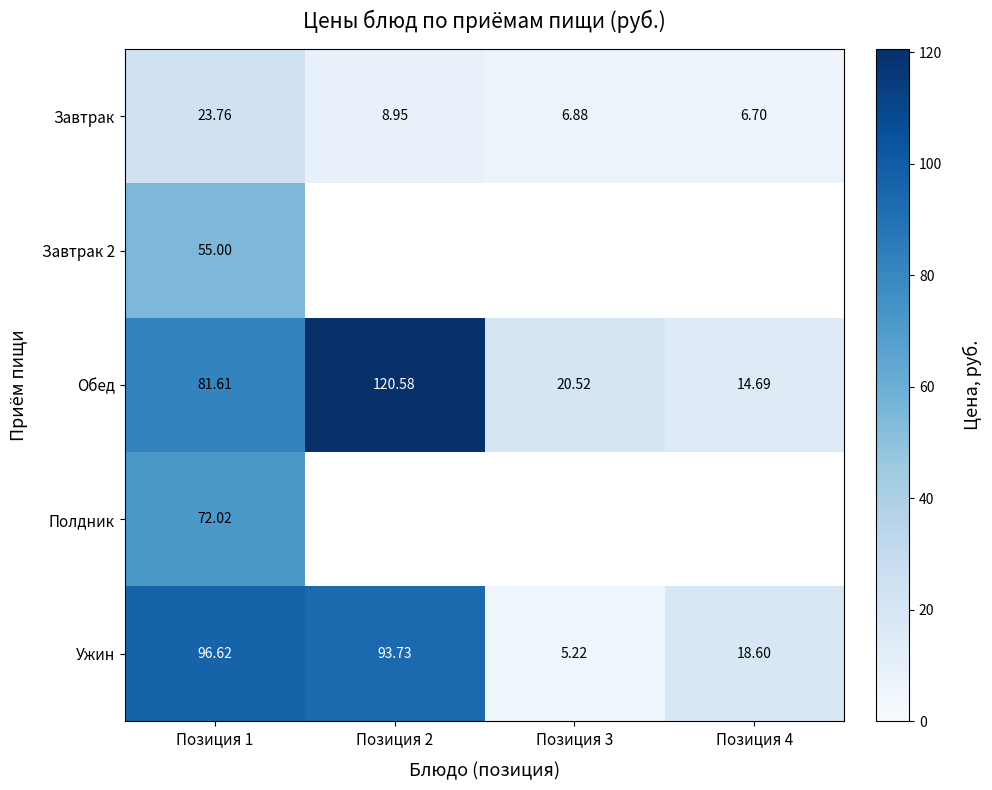

Is the value of Обед at Позиция 1 greater than the value of Завтрак at Позиция 4?

Yes